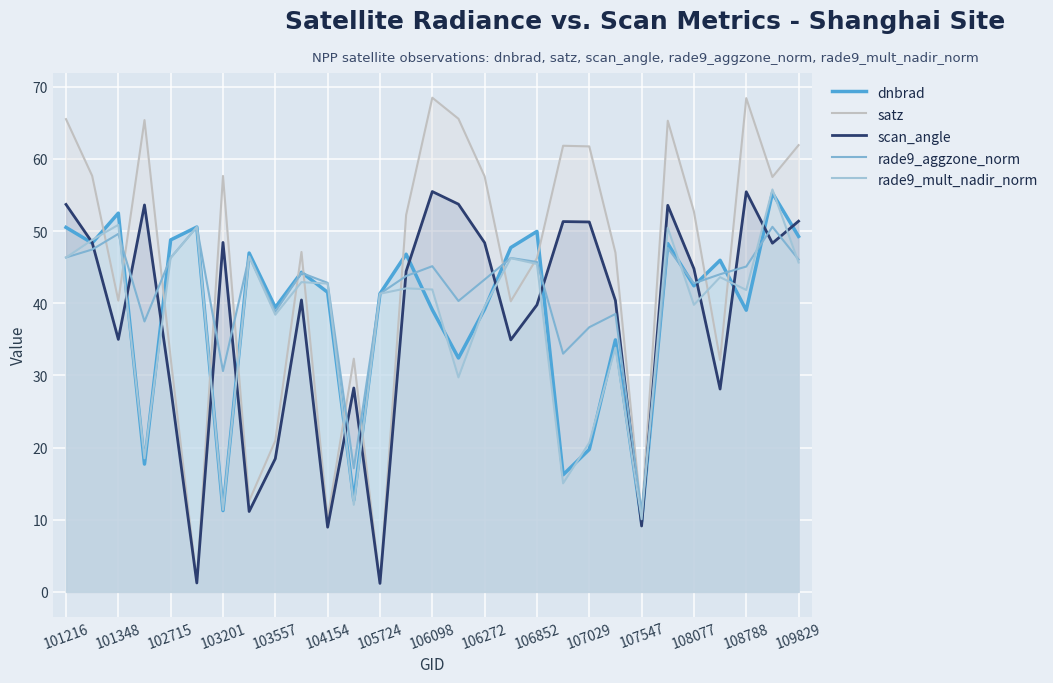

How many lines are shown in the chart?

5